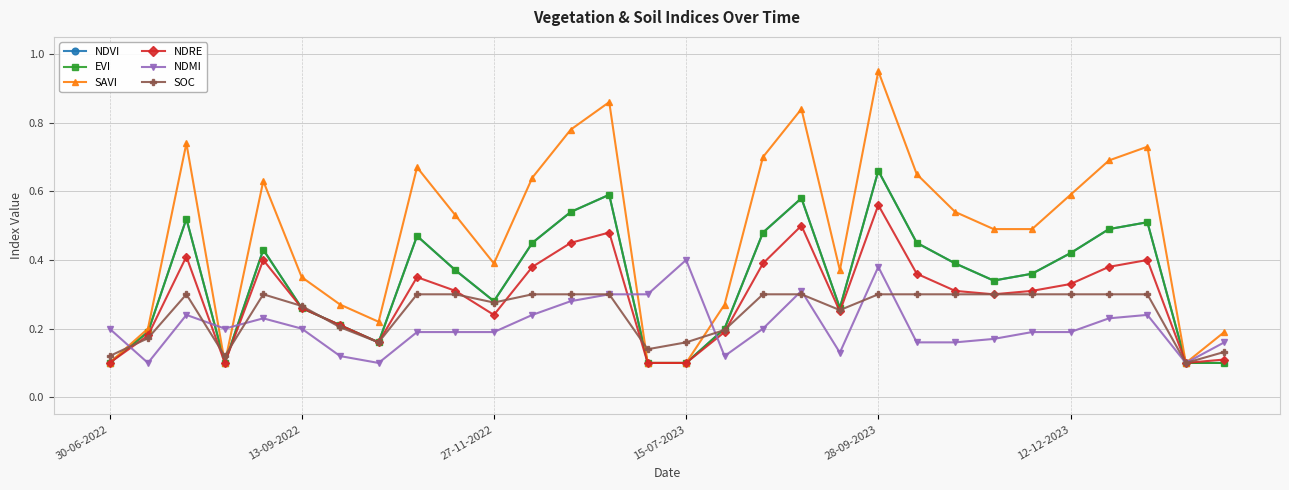

Does the chart have visible grid lines?

Yes